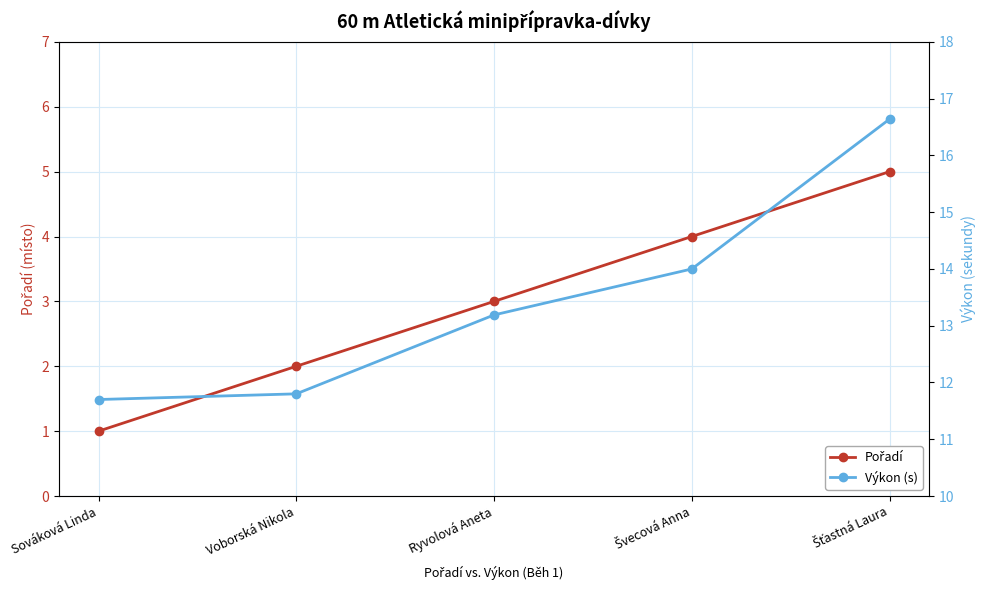

What position from the left is Švecová Anna?

4